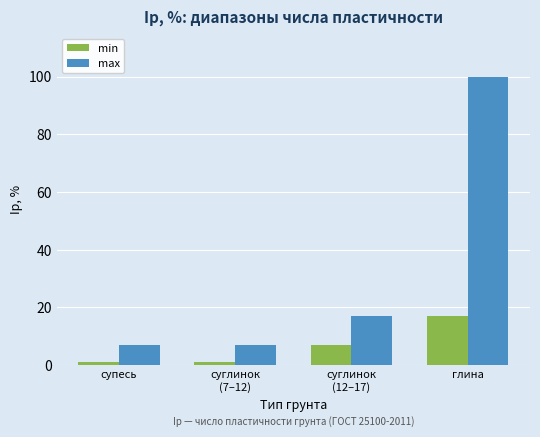

What is the value of the min bar at the 1st from the left?

1.0